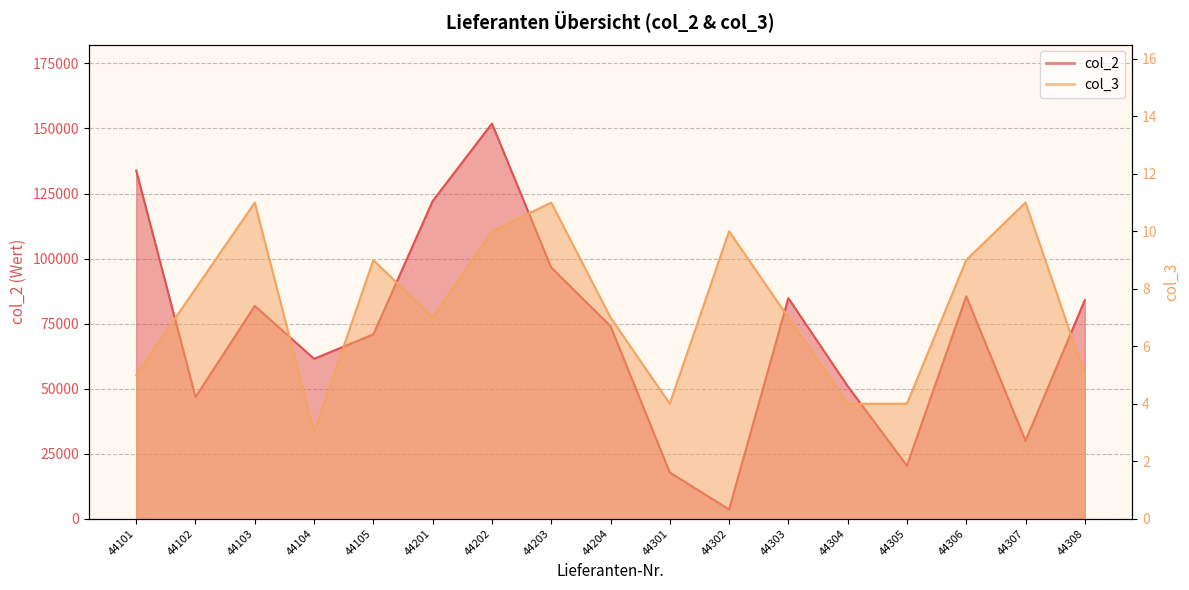

Reading right to left, what are all the values shown in this chart?

col_2: 44308=84007.5	44307=29929.5	44306=85497.0	44305=20344.0	44304=50938.0	44303=84764.5	44302=3553.0	44301=17732.0	44204=74025.5	44203=96519.0	44202=151892.5	44201=122093.0	44105=70860.5	44104=61445.5	44103=81800.5	44102=46736.5	44101=133816.0
col_3: 44308=5.0	44307=11.0	44306=9.0	44305=4.0	44304=4.0	44303=7.0	44302=10.0	44301=4.0	44204=7.0	44203=11.0	44202=10.0	44201=7.0	44105=9.0	44104=3.0	44103=11.0	44102=8.0	44101=5.0